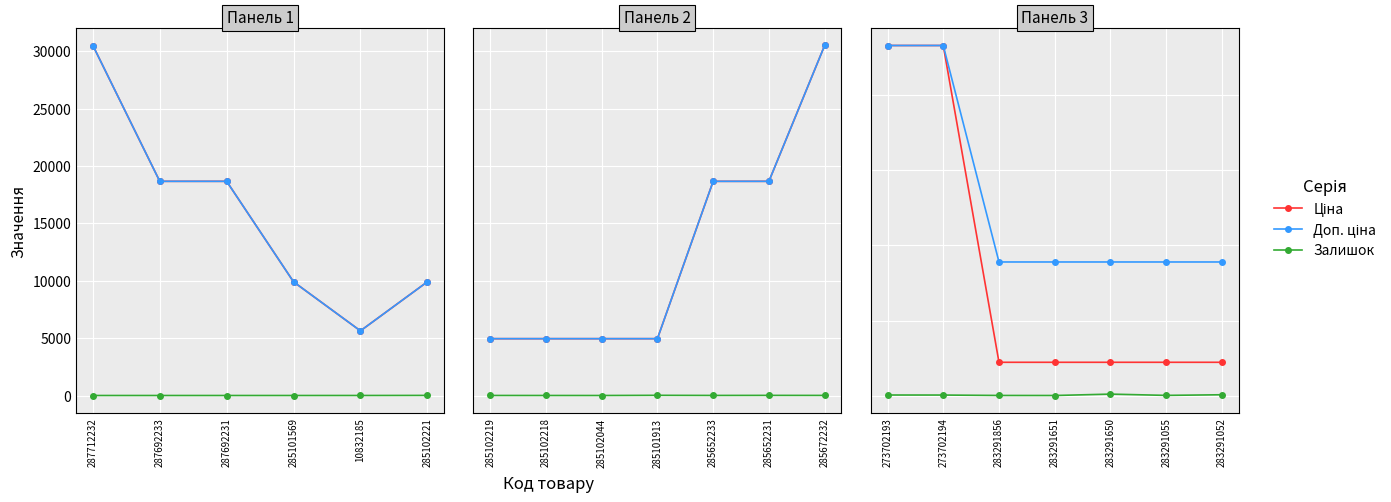

True or false: Доп. ціна and Ціна intersect in this chart.

False